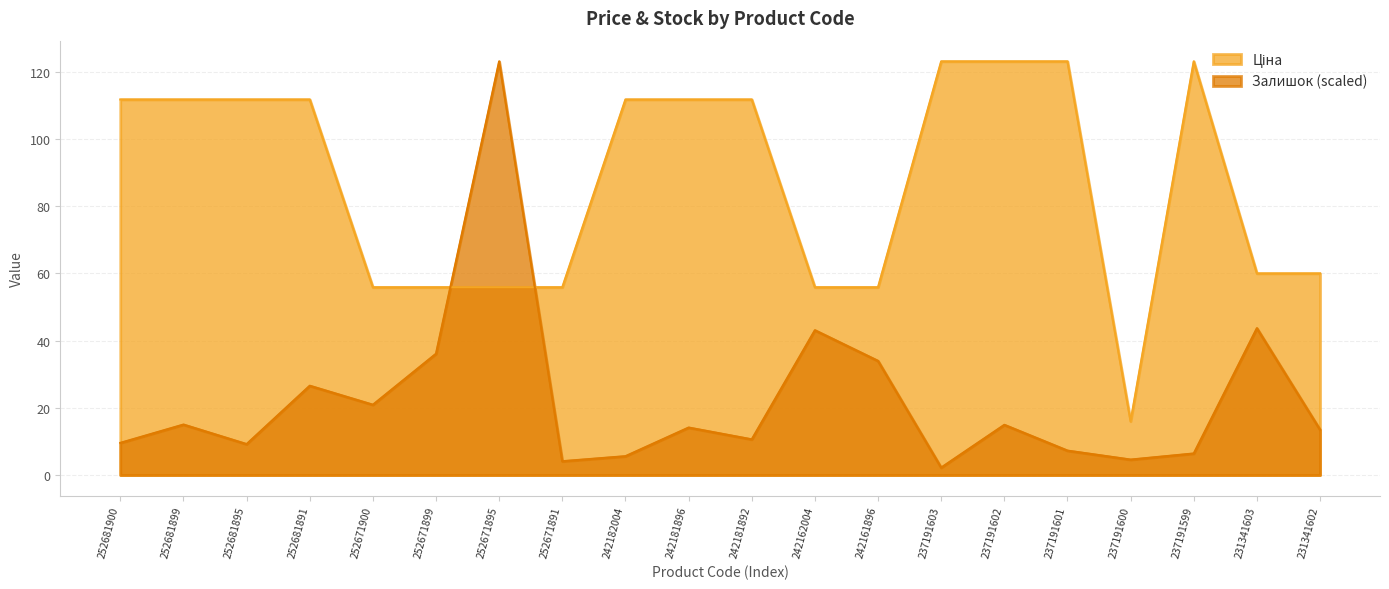

What are all the series names shown in the legend?

Ціна, Залишок